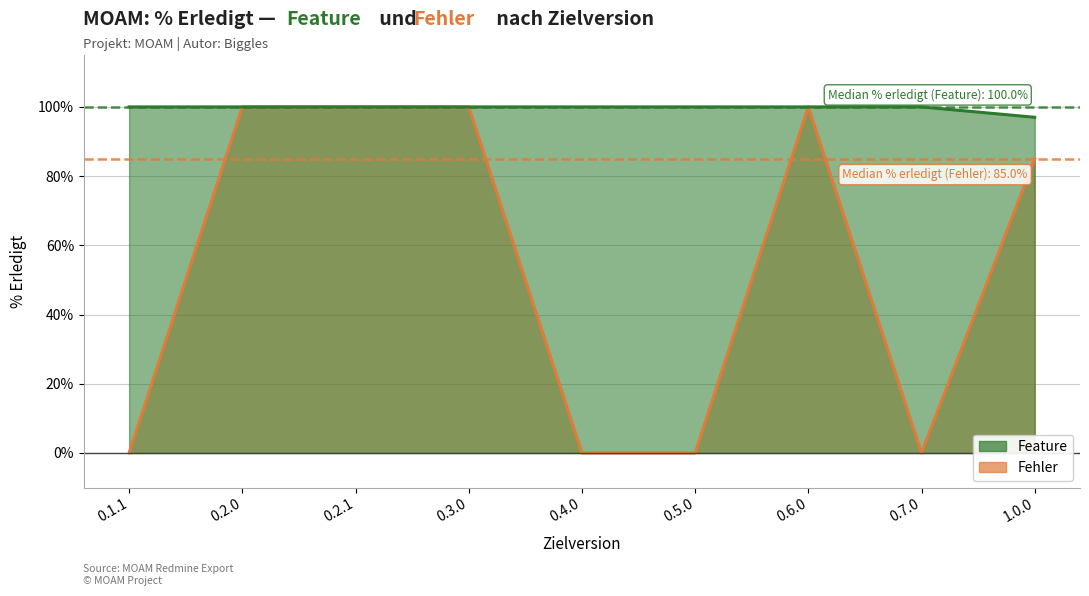

The Fehler series shows 135 at 0.3.0. True or false?

False